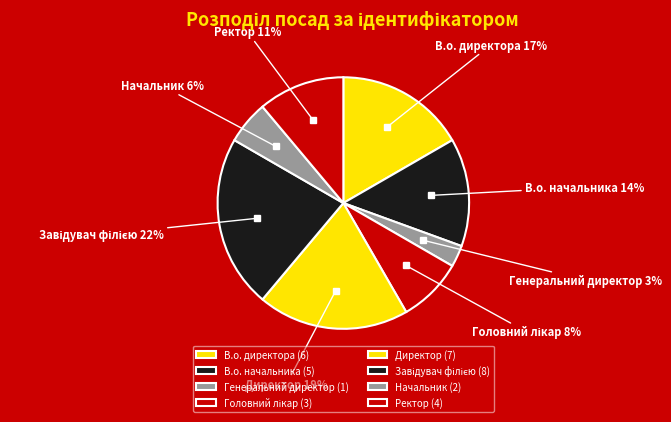

To the nearest percent, what portion does В.о. директора represent?

17%